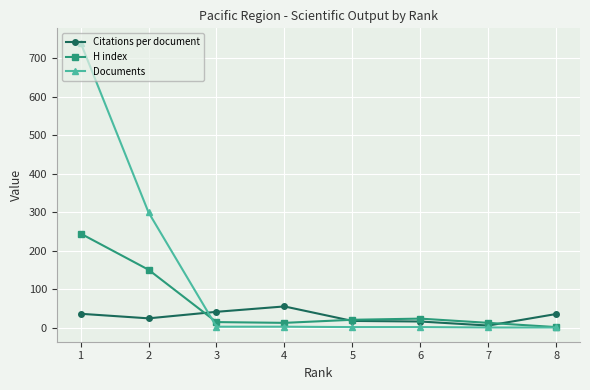

List the series in order of their overall mean, lowest first.

Citations per document, H index, Documents